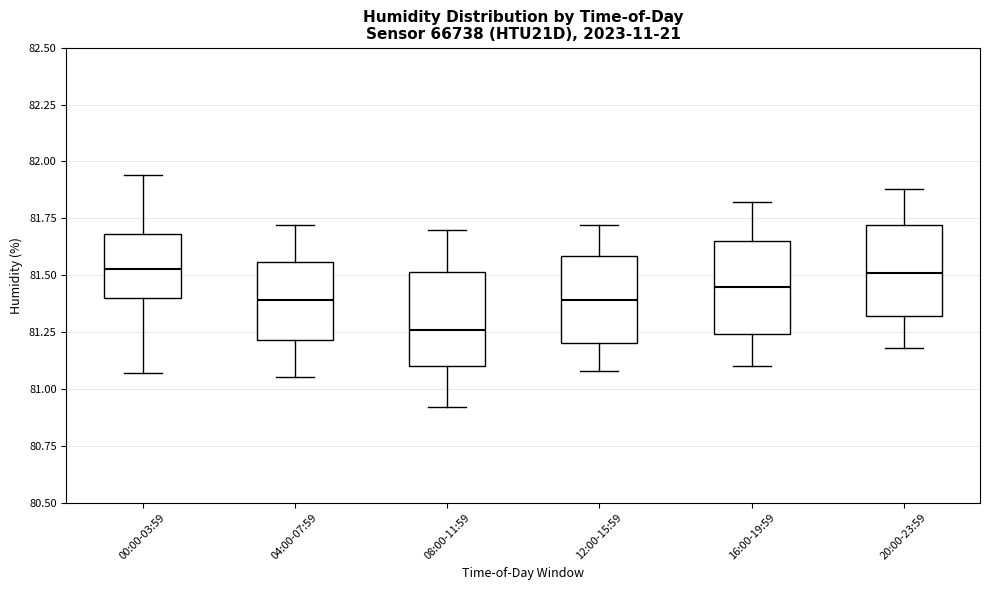

Where does the lower whisker of the box for 12:00-15:59 end on the y-axis? The values are not printed on the chart, so give them approximately, as read against the axis.

81.10